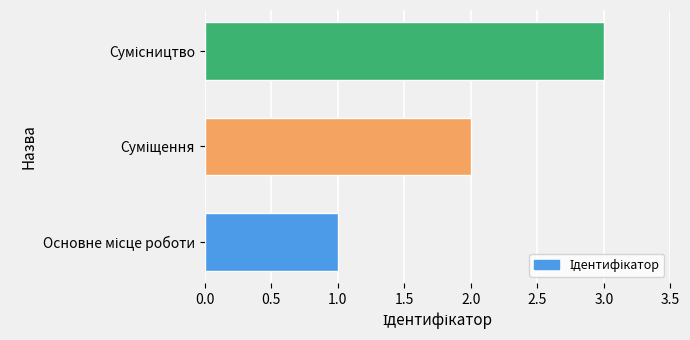

How many values are below 2?

1